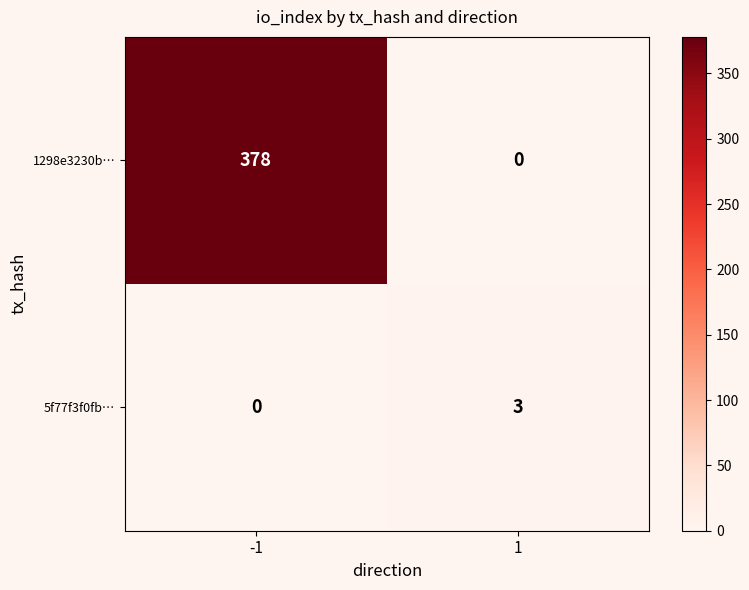

The value of 1298e3230b… at 1 is 260. True or false?

False